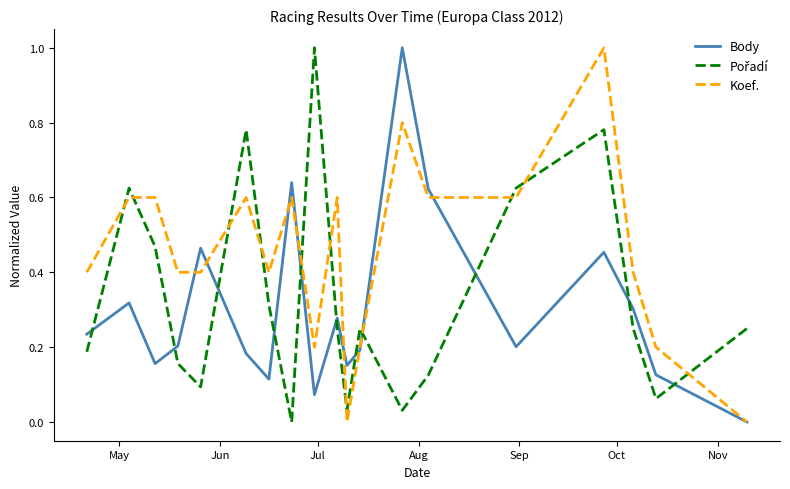

Which series has the largest total across all categories?

Koef.